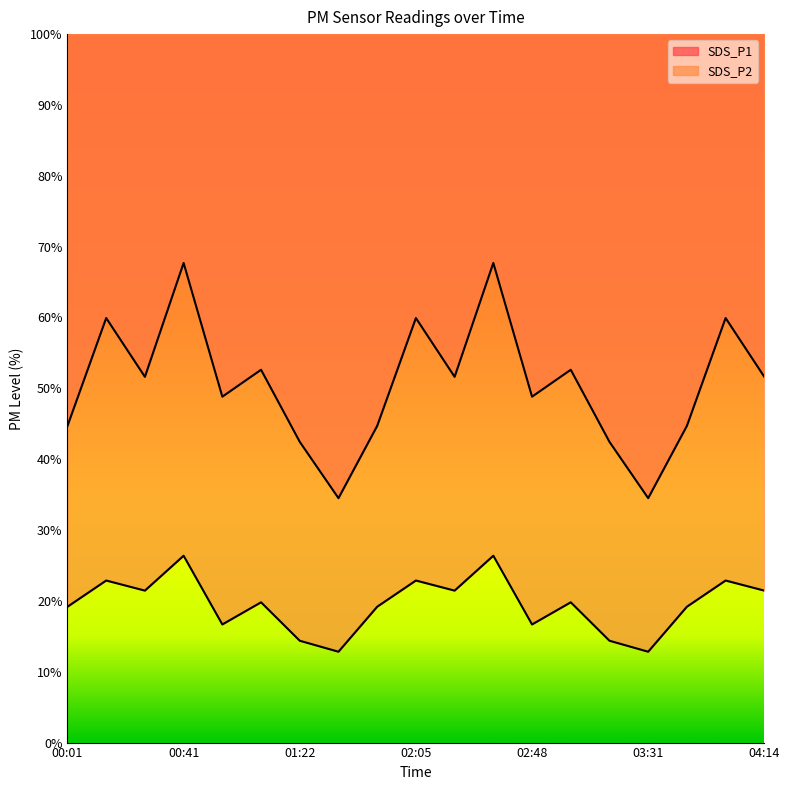

What is the minimum value for SDS_P1?

34.5